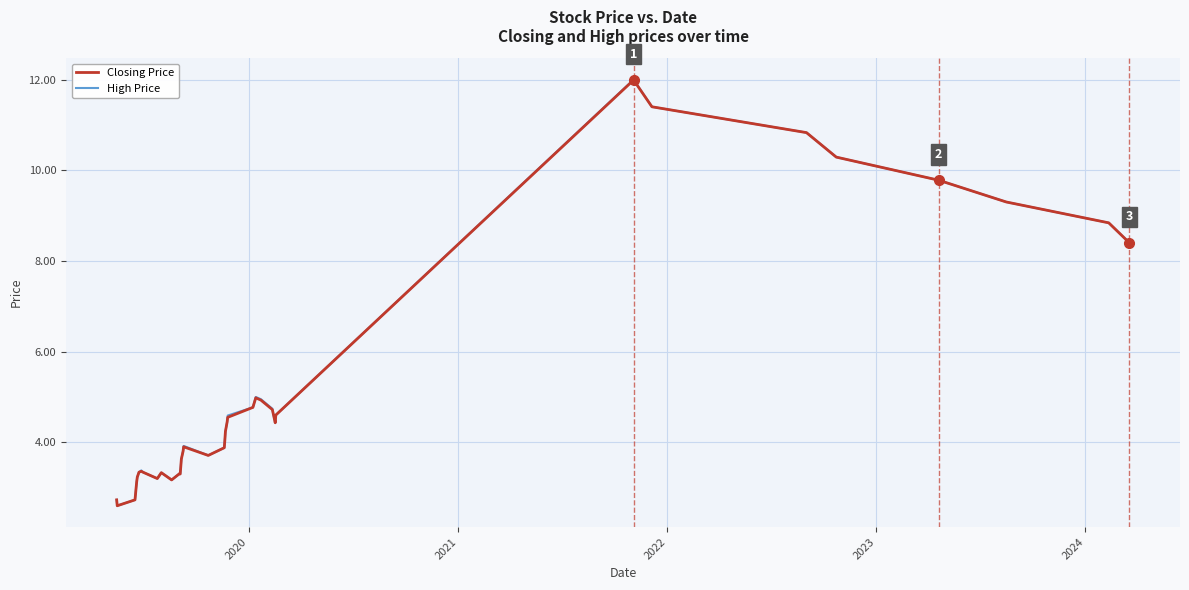

What is the maximum value for Closing Price?

12.0